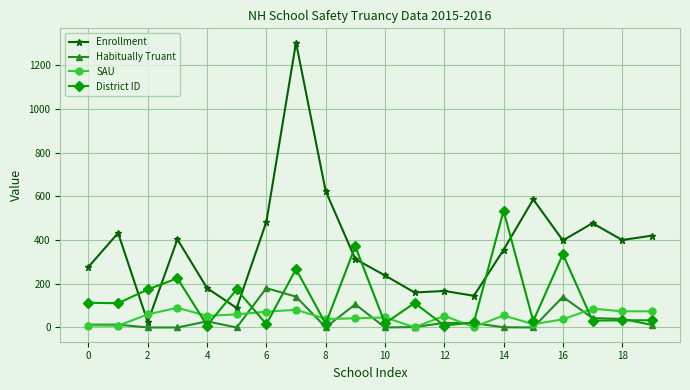

What is the maximum value for SAU?

90